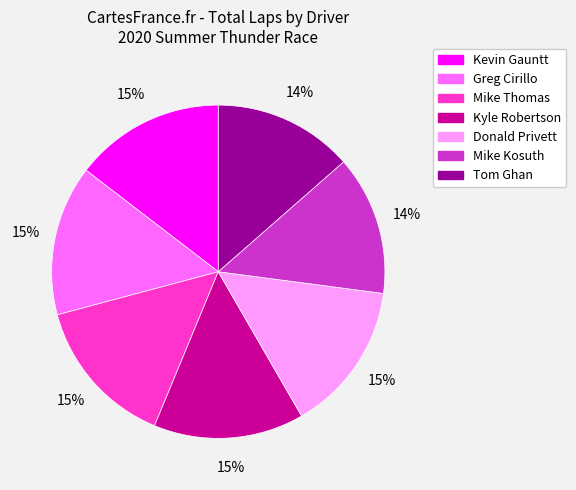

To the nearest percent, what percentage of the pie is Greg Cirillo?

15%